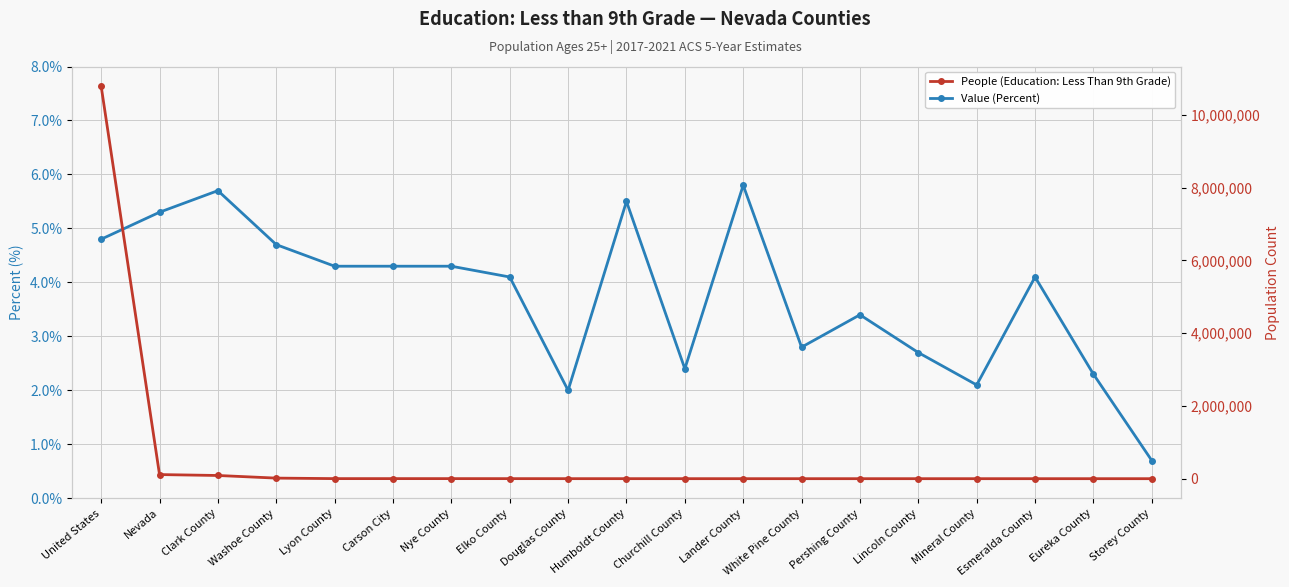

At which category does Value (Percent) reach its first local peak?

Clark County